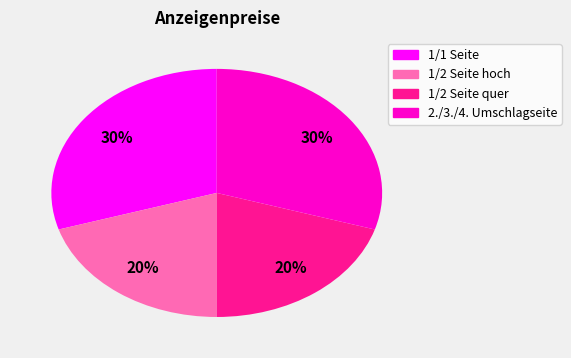

Is there a majority slice in this chart?

No